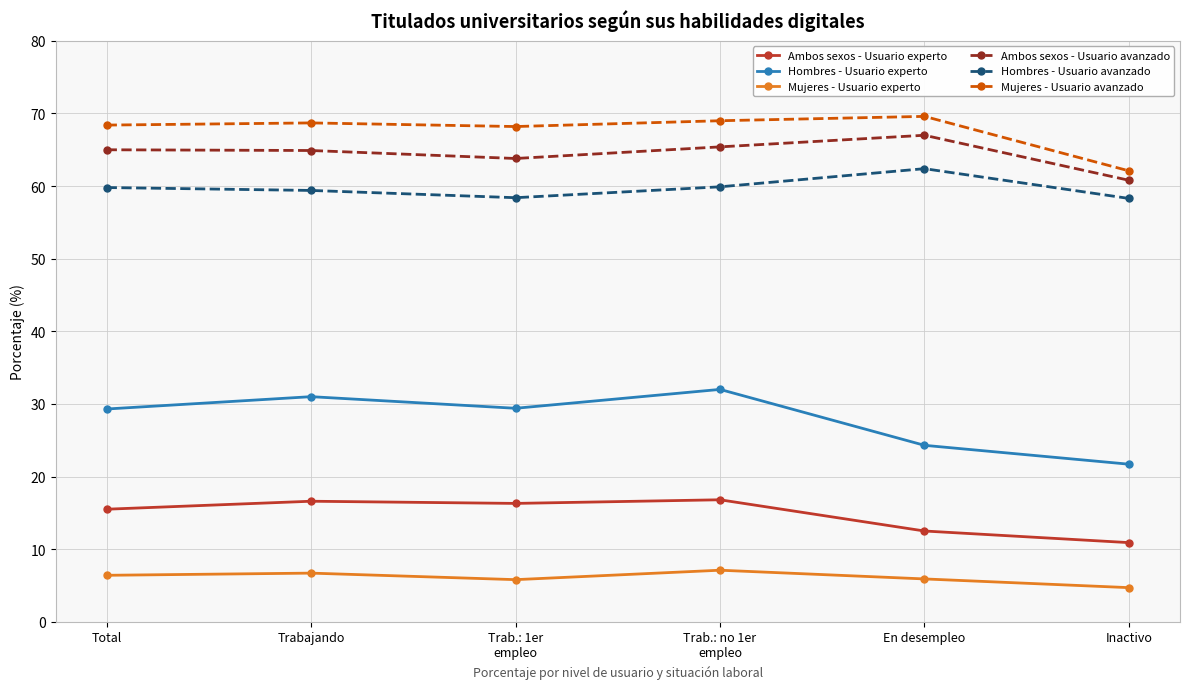

How many interior local peaks does the Hombres - Usuario experto series have?

2